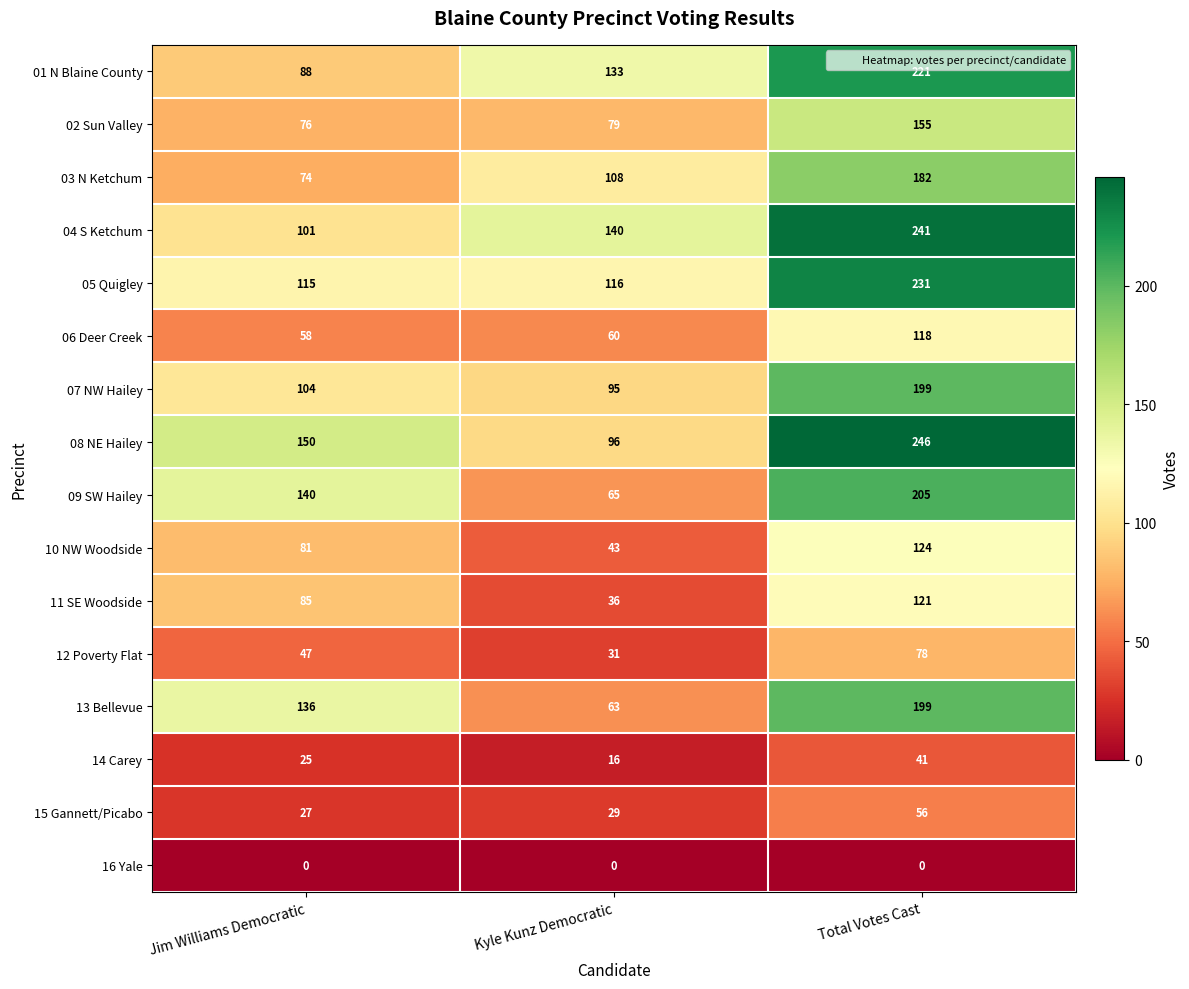

At how many categories does at least one series exceed 135?

3